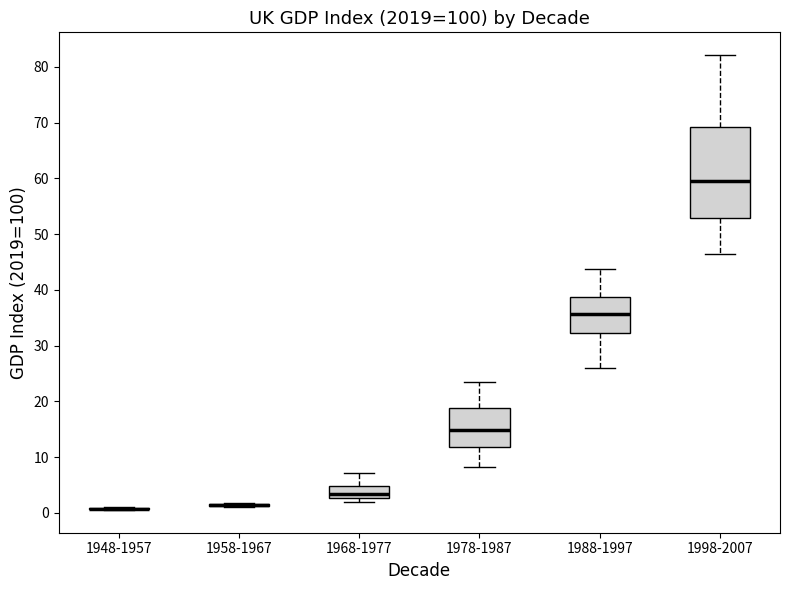

Reading left to right, transcribe this box plot: for each box, give where its median line is, the range the box spans, and where its two whiskers end, as read against the y-axis. The values are not printed on the chart, so give them approximately, as read against the axis.

1948-1957: box collapsed to a line at 1, whiskers 1 to 1
1958-1967: box collapsed to a line at 1, whiskers 1 to 2
1968-1977: median 3 (just above the box's lower edge), box 3 to 5, whiskers 2 to 7
1978-1987: median 15, box 12 to 19, whiskers 8 to 23
1988-1997: median 36, box 32 to 39, whiskers 26 to 44
1998-2007: median 60, box 53 to 69, whiskers 47 to 82